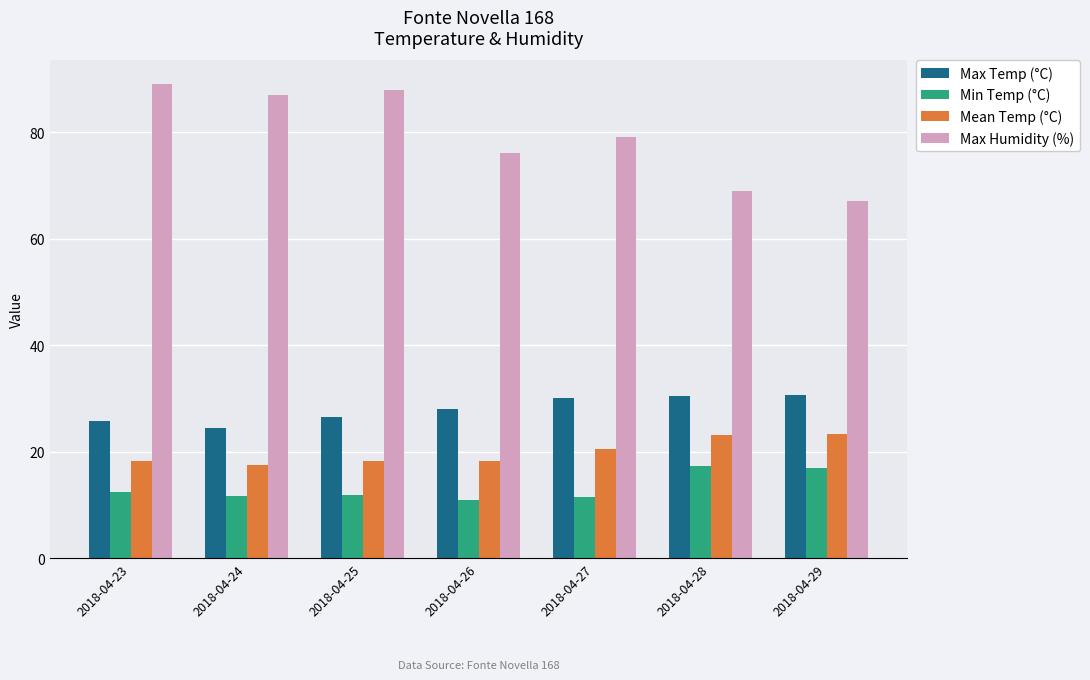

What is the spread (max minus min) of values at 2018-04-25?

76.0